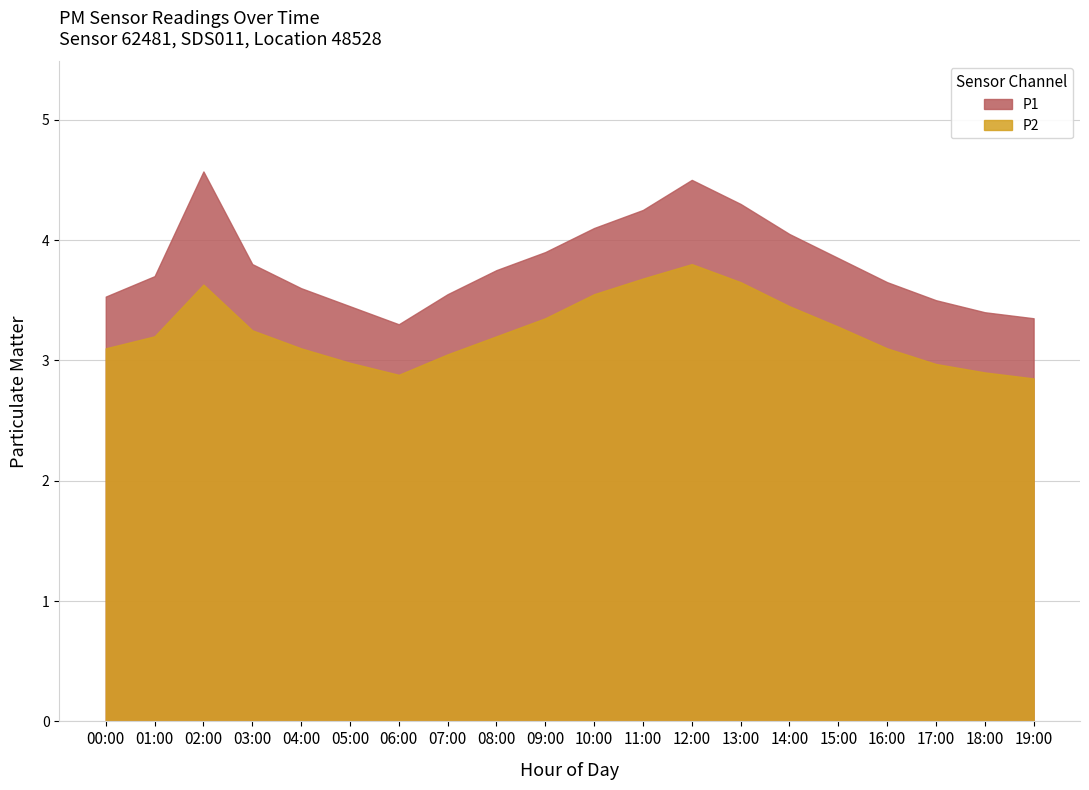

What is the label of the 12th point from the left?

11:00